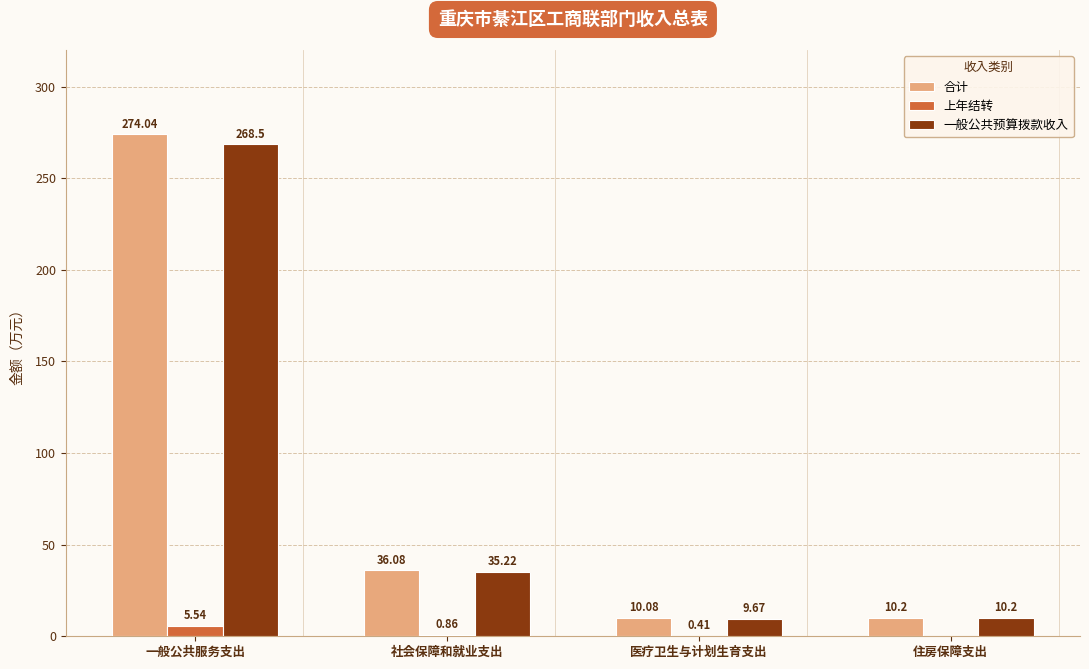

True or false: 合计 has a value of 59.1 at 社会保障和就业支出.

False